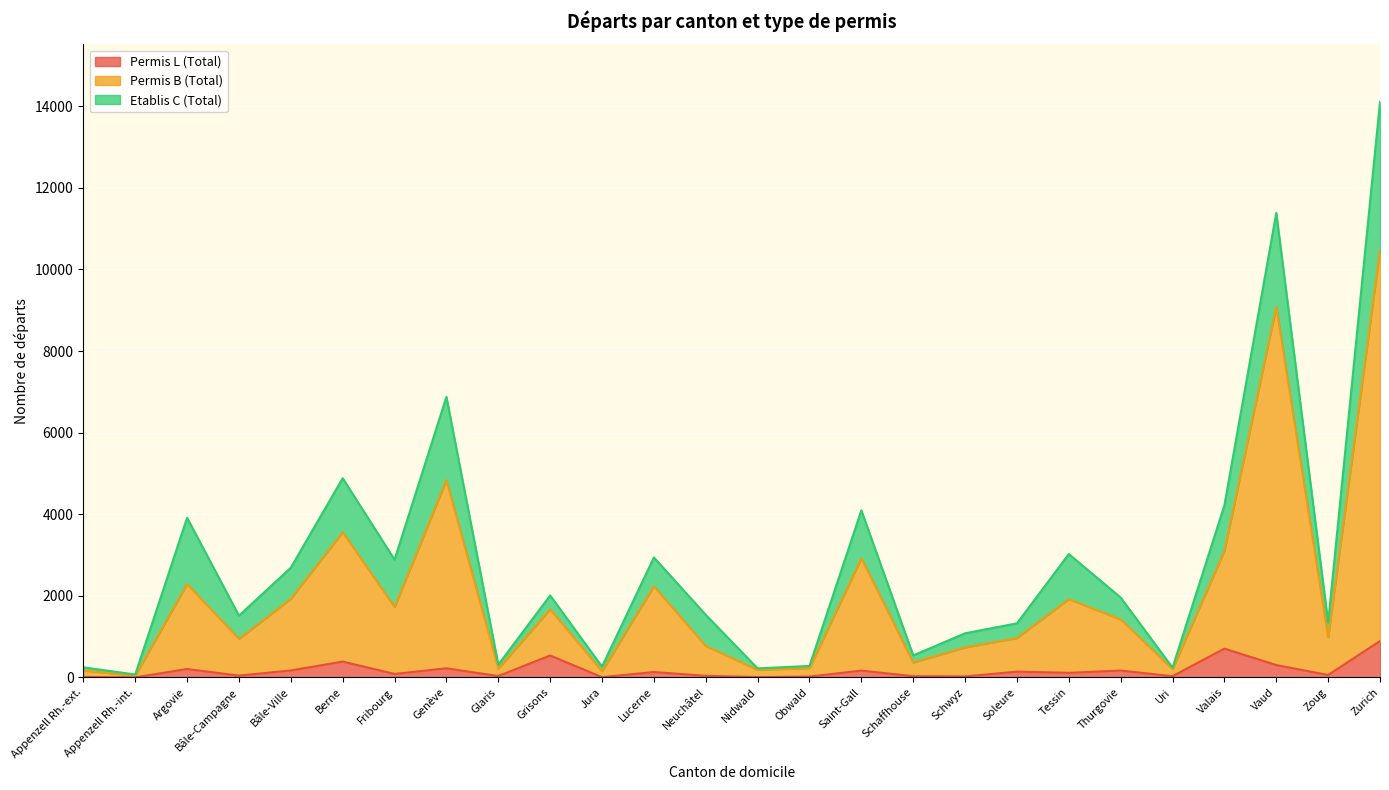

Which series has the widest spread of values?

Permis B (Total)